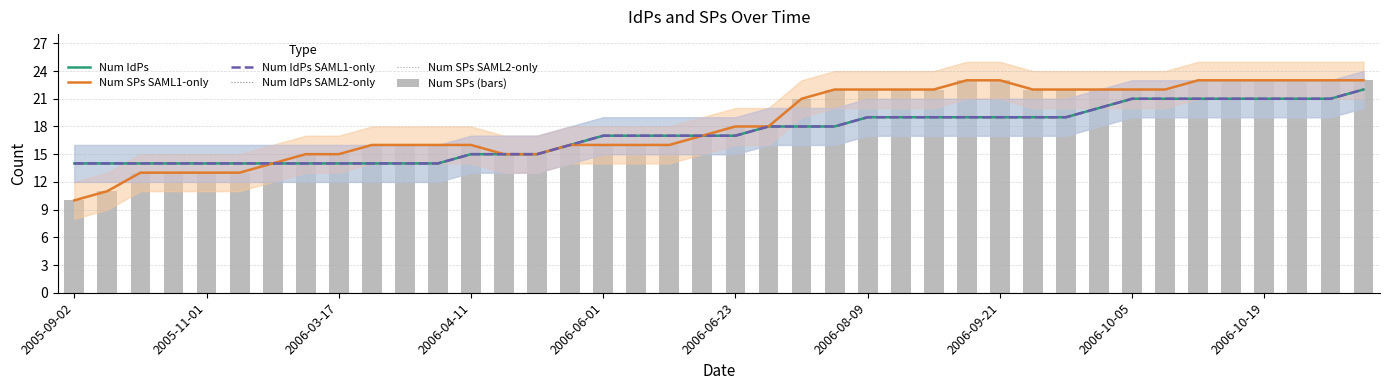

What are all the series names shown in the legend?

Num IdPs, Num SPs SAML1-only, Num IdPs SAML1-only, Num IdPs SAML2-only, Num SPs SAML2-only, Num SPs (bars)